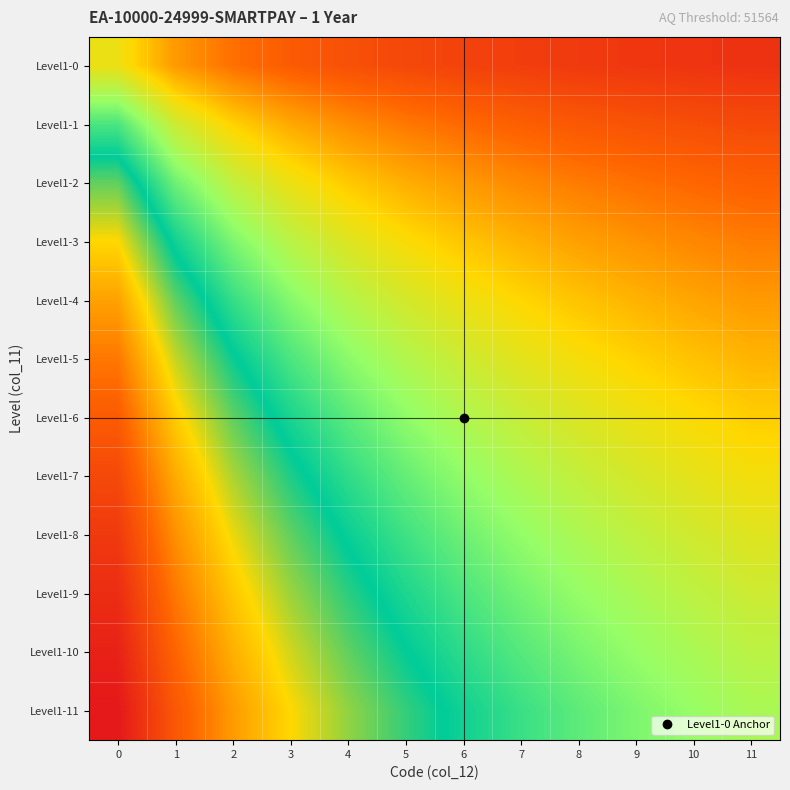

Which has a higher value, 5 or 3?

3